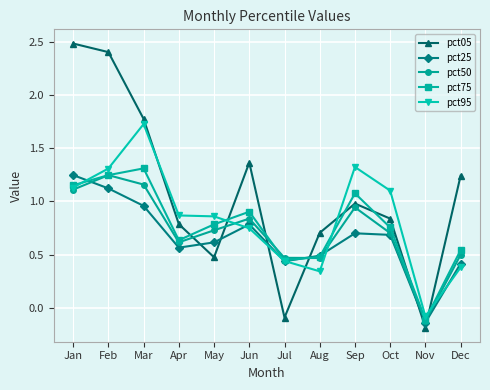

At how many categories does at least one series exceed 1?

7